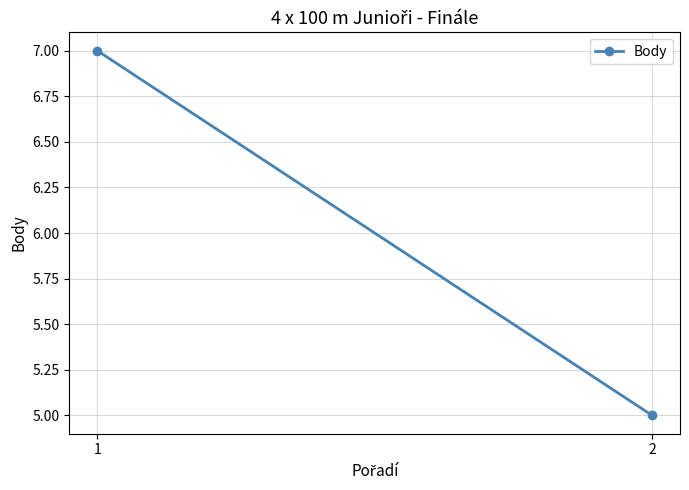

Reading right to left, what are all the values shown in this chart?

2=5	1=7